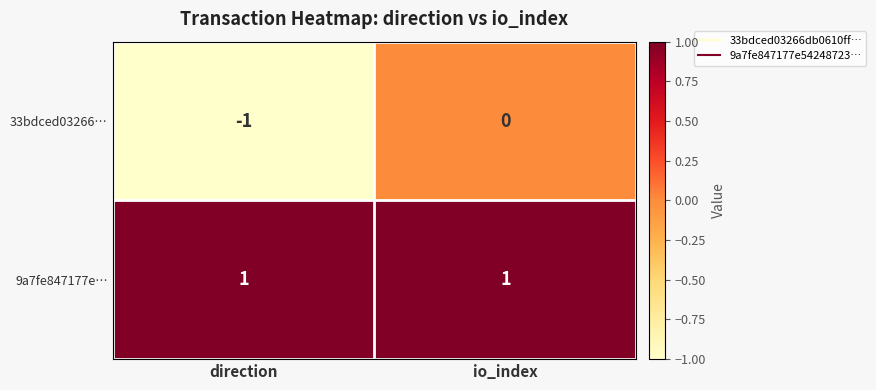

Between direction and io_index, which series saw the biggest shift?

33bdced03266…